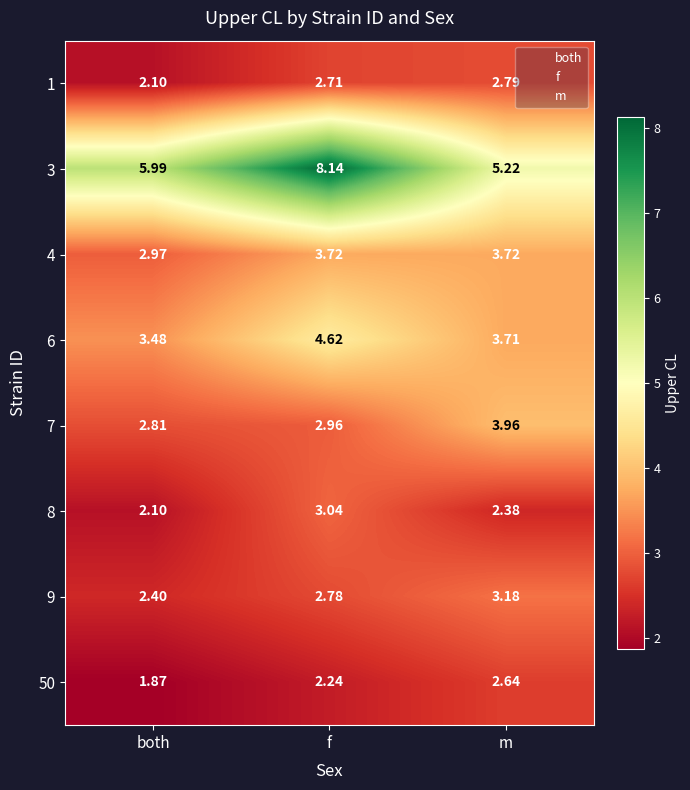

Rank the series by their maximum value, from lowest to highest.

50, 1, 8, 9, 4, 7, 6, 3